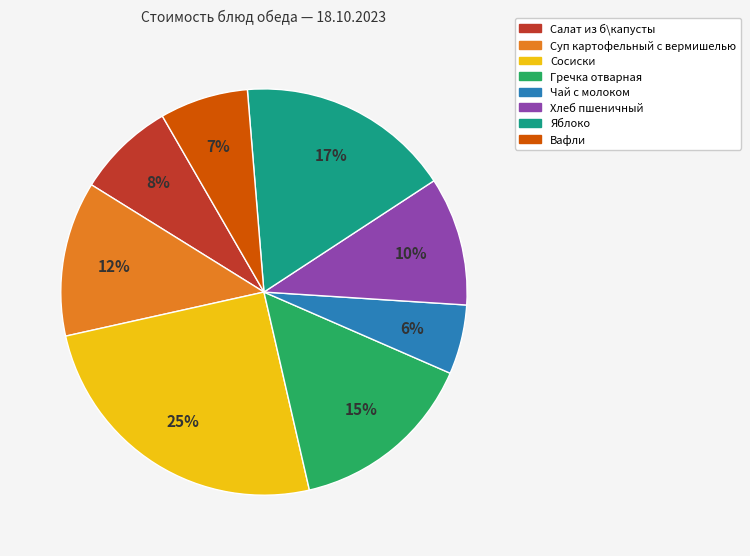

To the nearest percent, what is the difference between the Вафли and Салат из б\капусты slice percentages?

1%